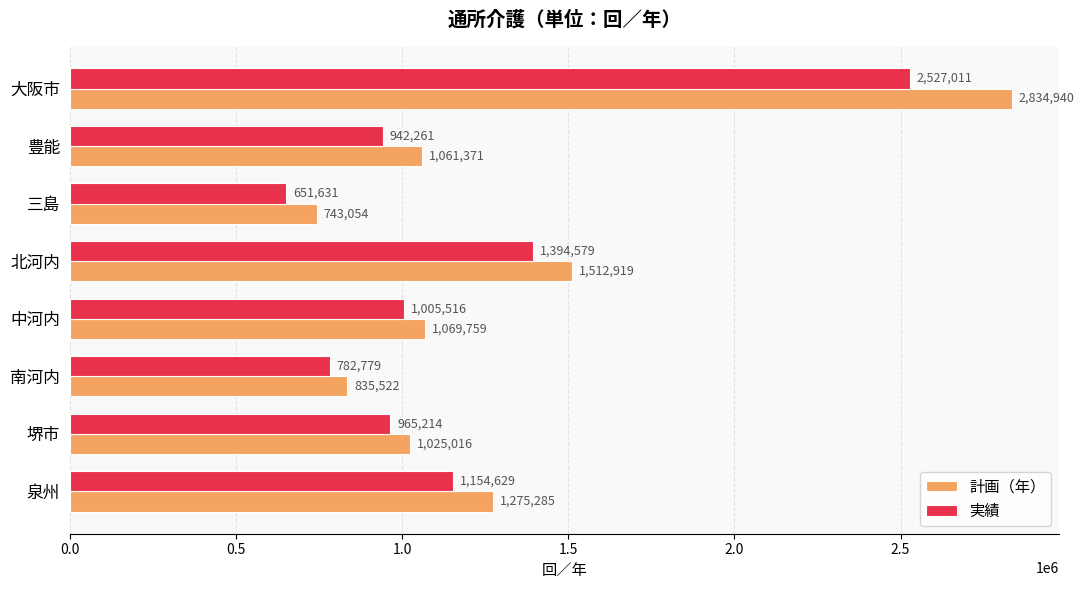

Which category has the lowest value in the 計画（年） series?

三島